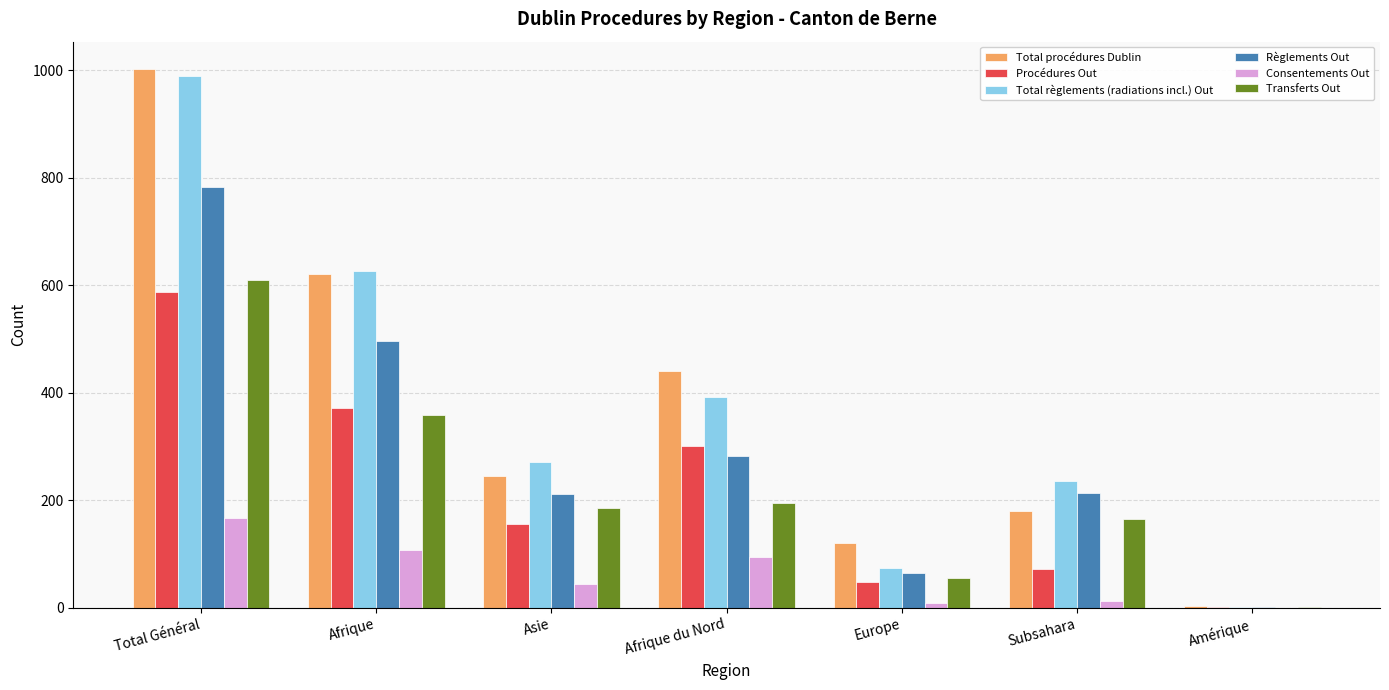

What is the sum of all Consentements Out values?

432